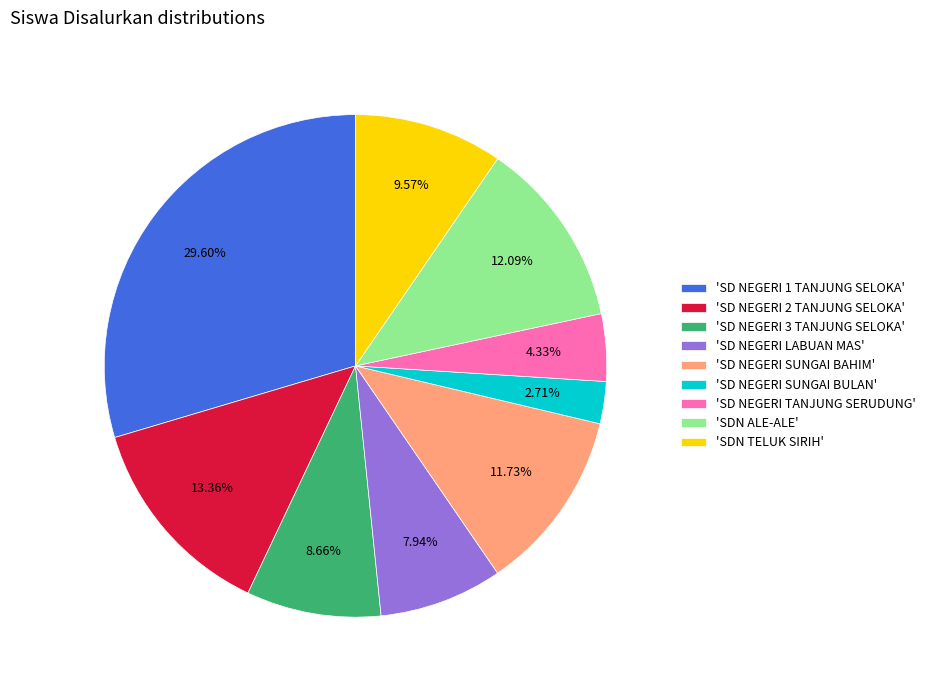

What is the ratio of the value at 'SDN TELUK SIRIH' to the value at 'SD NEGERI SUNGAI BULAN'?

3.5